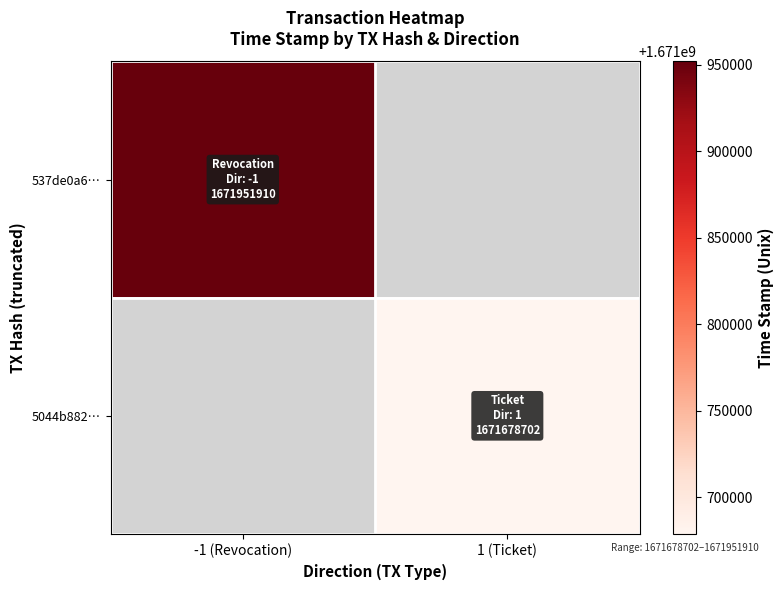

Rank the series by their average value, from lowest to highest.

537de0a6…, 5044b882…